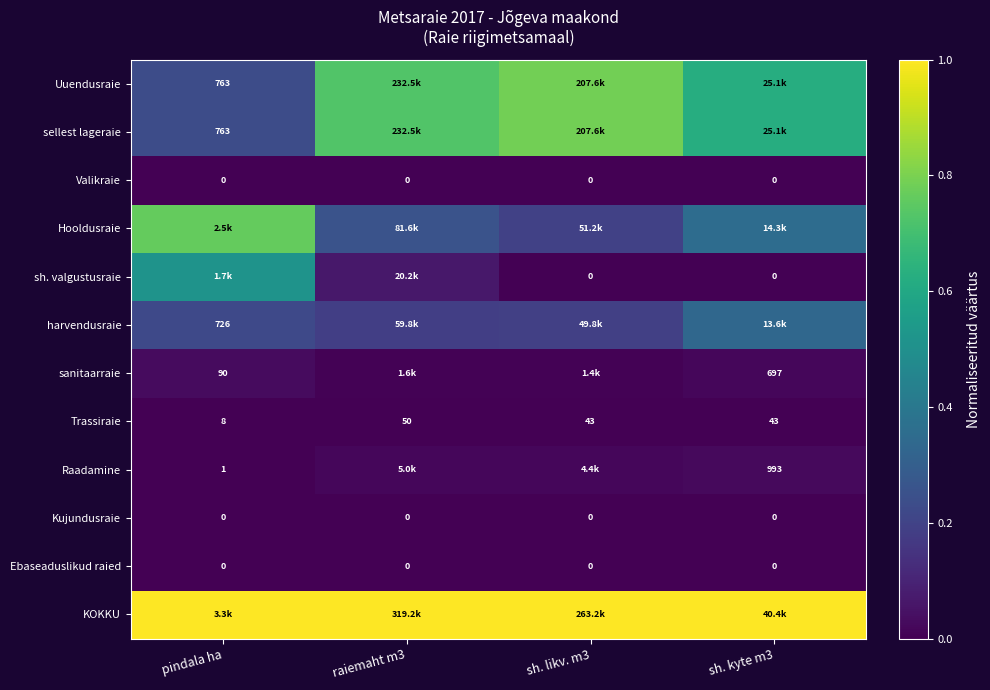

Is the value of sh. valgustusraie at pindala ha greater than the value of Uuendusraie at sh. kyte m3?

No